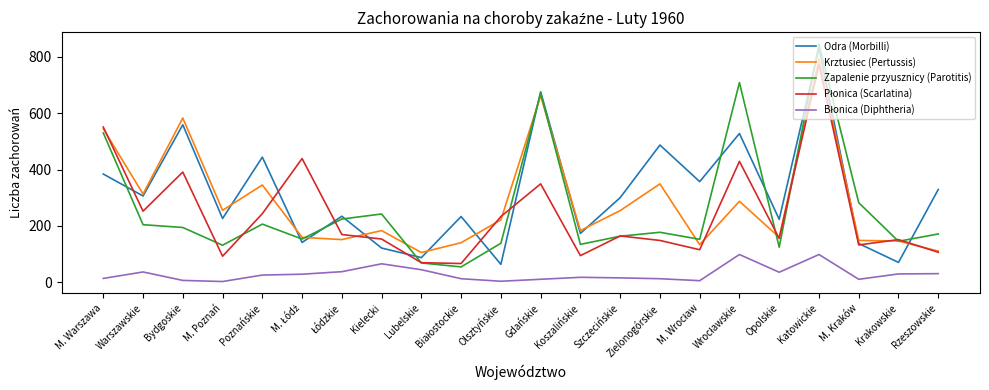

Which category has the highest value in the Zapalenie przyusznicy (Parotitis) series?

Katowickie